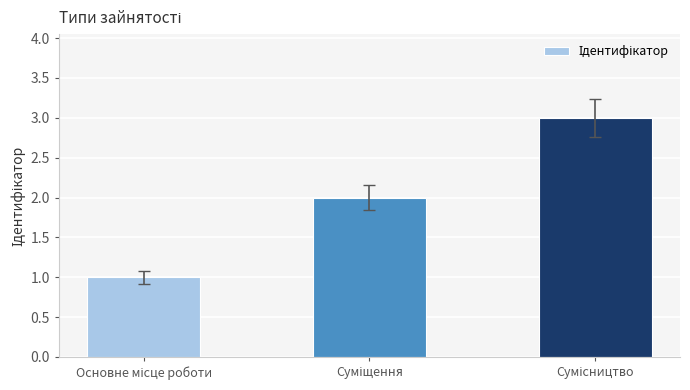

What is the value of the 1st bar from the left?

1